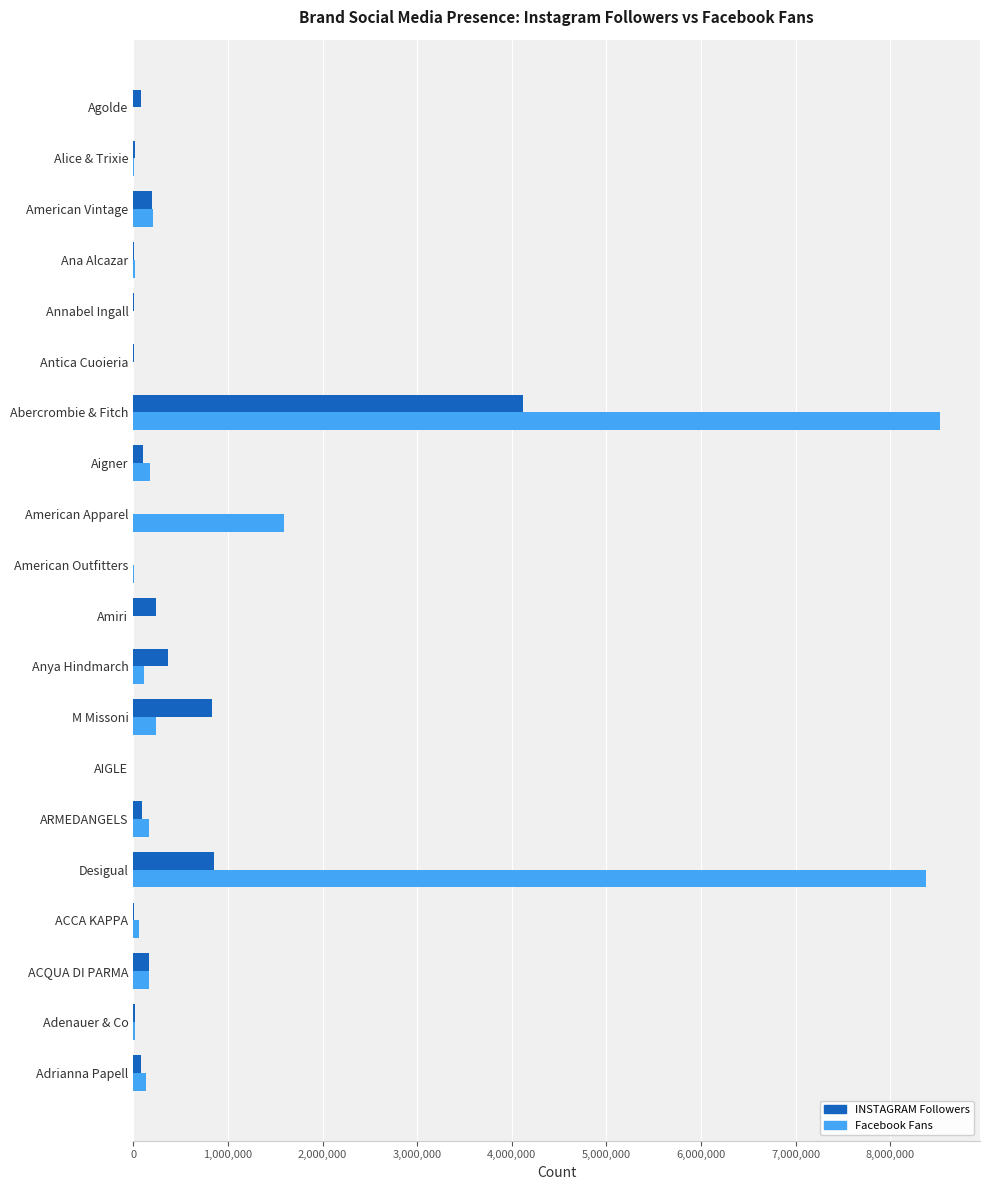

What are all the series names shown in the legend?

INSTAGRAM Followers, Facebook Fans